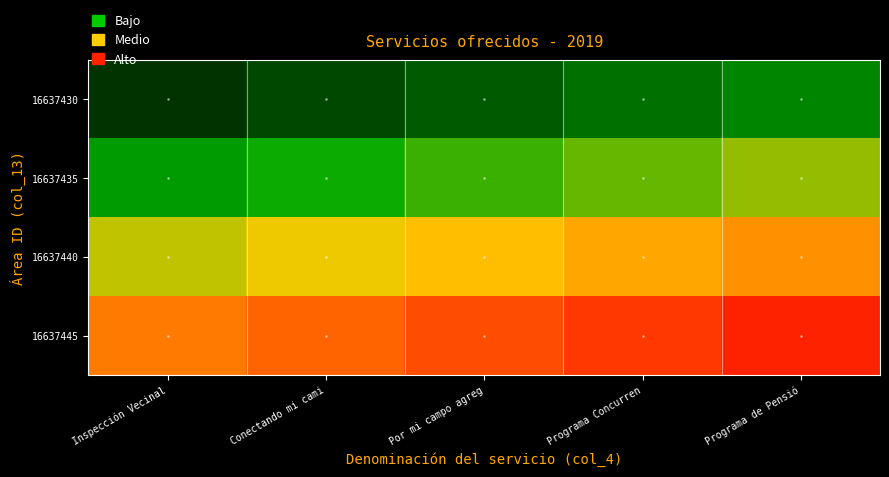

What is the total value across all series at Conectando mi cami?

1.8